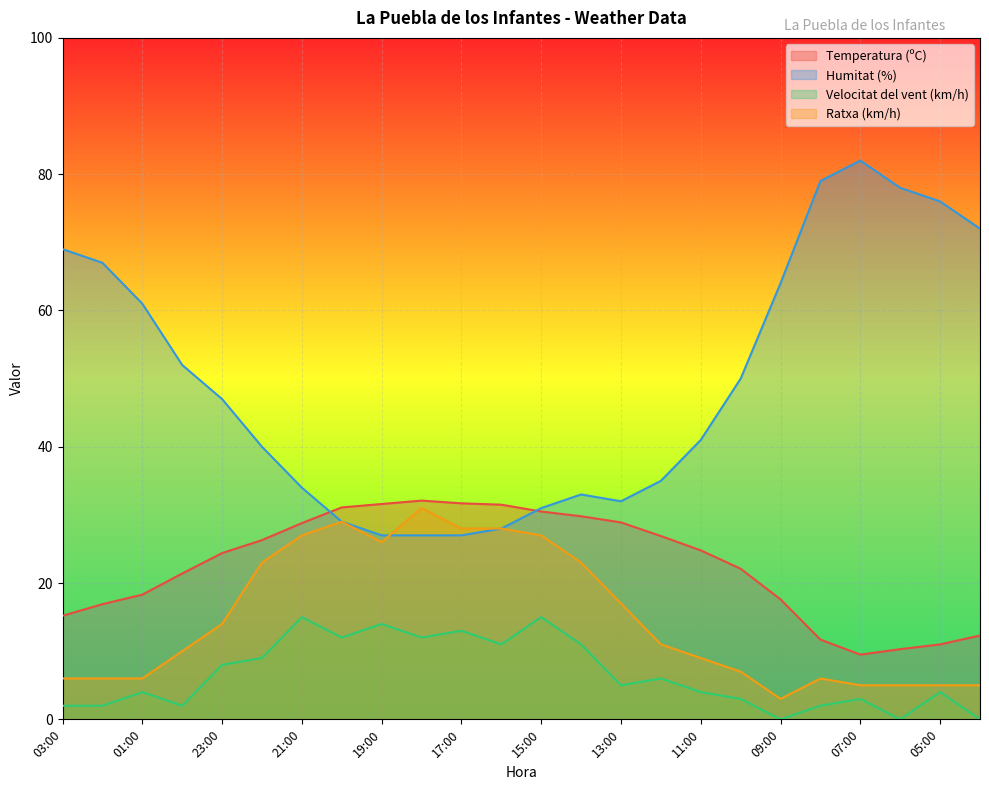

Where is the first local minimum for Velocitat del vent (km/h)?

00:00